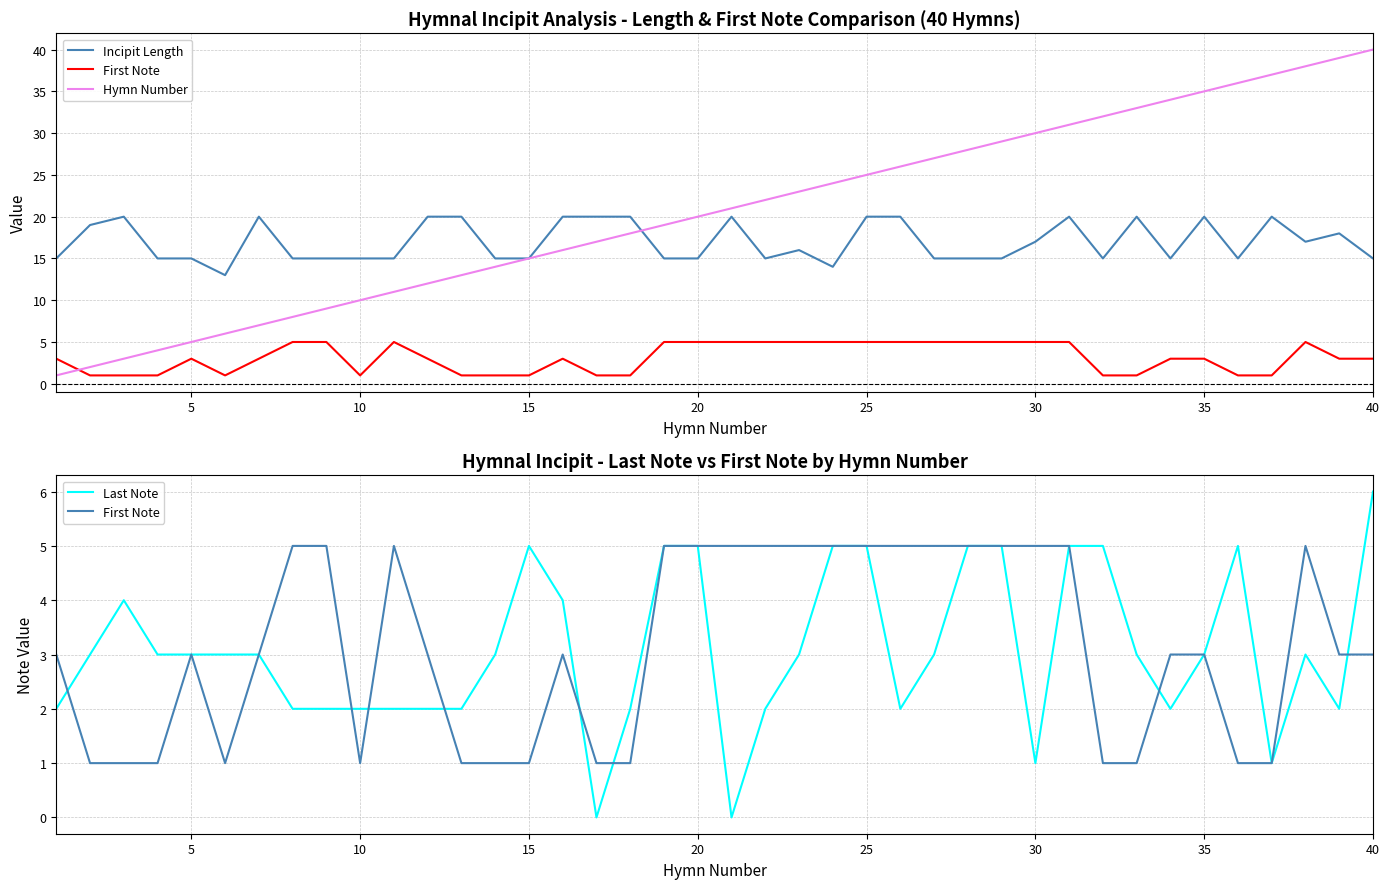

Reading right to left, extract all data points from this chart.

Incipit Length: 15	18	17	20	15	20	15	20	15	20	17	15	15	15	20	20	14	16	15	20	15	15	20	20	20	15	15	20	20	15	15	15	15	20	13	15	15	20	19	15
First Note: 3	3	5	1	1	3	3	1	1	5	5	5	5	5	5	5	5	5	5	5	5	5	1	1	3	1	1	1	3	5	1	5	5	3	1	3	1	1	1	3
Hymn Number: 40	39	38	37	36	35	34	33	32	31	30	29	28	27	26	25	24	23	22	21	20	19	18	17	16	15	14	13	12	11	10	9	8	7	6	5	4	3	2	1
Last Note: 6	2	3	1	5	3	2	3	5	5	1	5	5	3	2	5	5	3	2	0	5	5	2	0	4	5	3	2	2	2	2	2	2	3	3	3	3	4	3	2